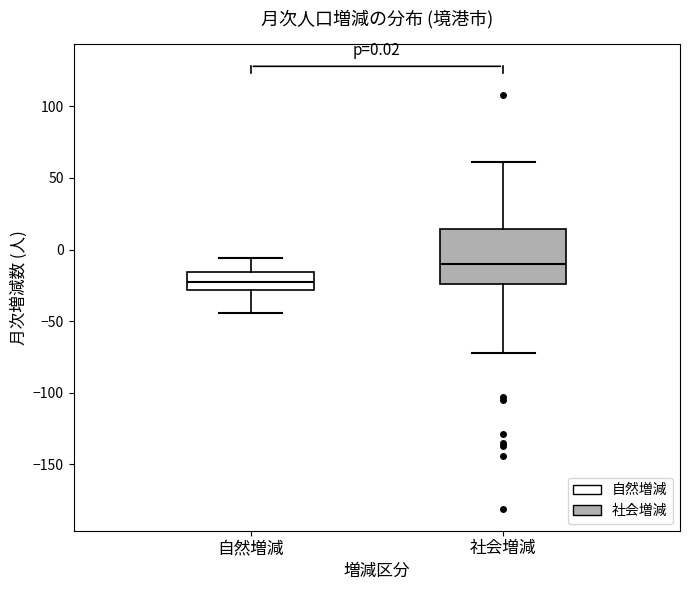

Which box is the tallest, from its lower edge to its upper edge?

社会増減